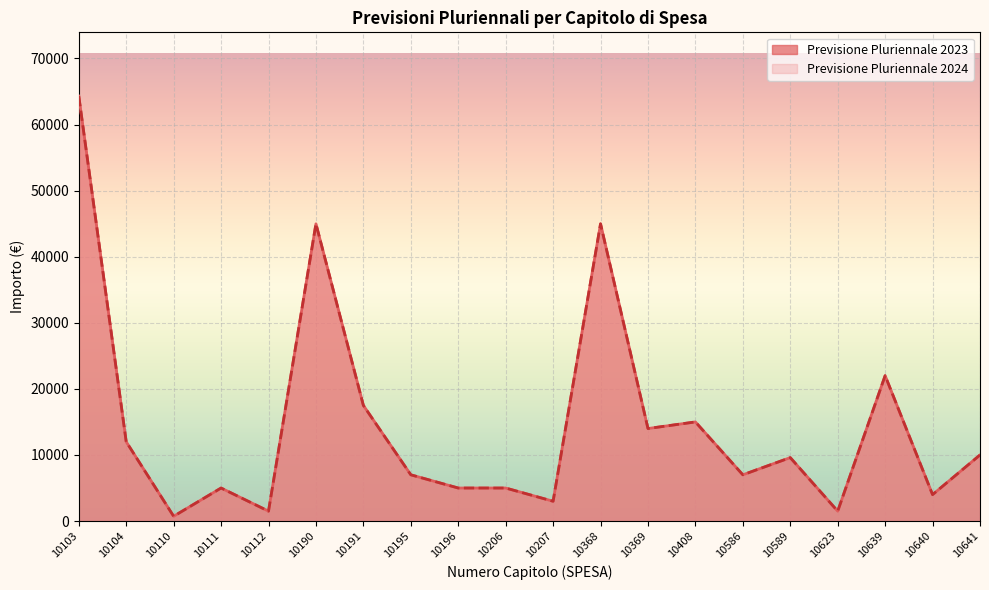

True or false: Previsione Pluriennale 2024 and Previsione Pluriennale 2023 cross at least once.

False